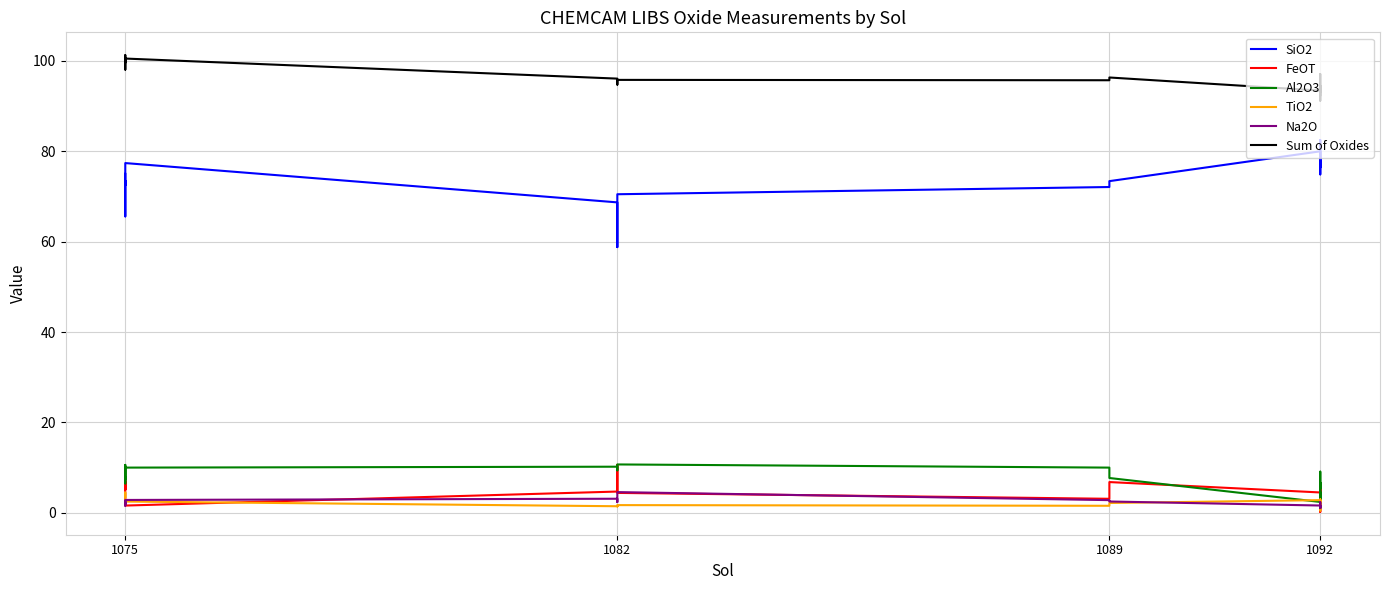

True or false: Sum of Oxides and SiO2 cross at least once.

False